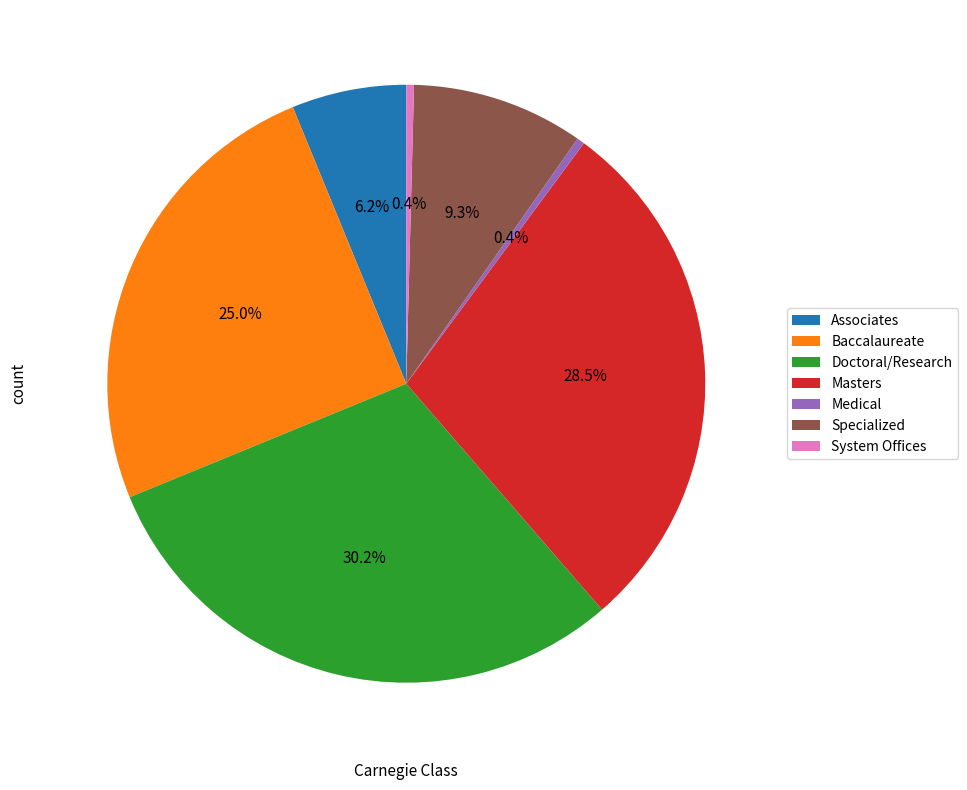

What percentage do Baccalaureate and System Offices together represent?

25.4%